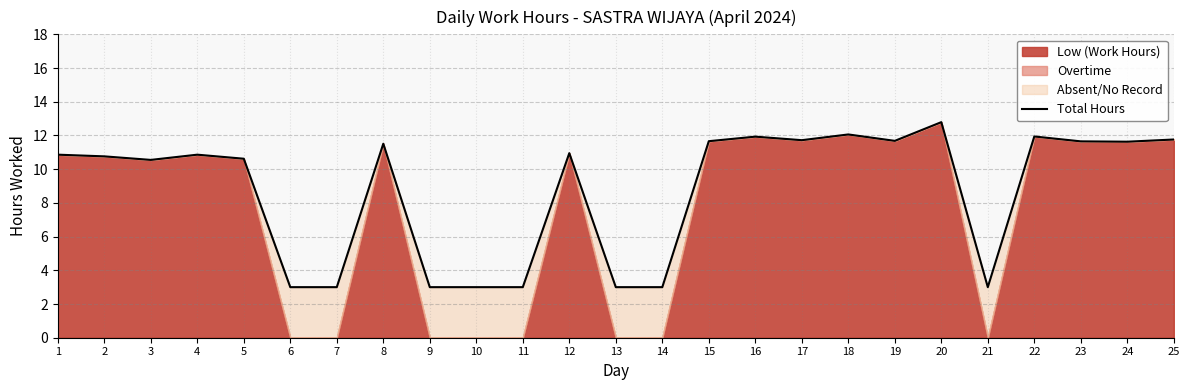

The value at 15 is 7.8. True or false?

False